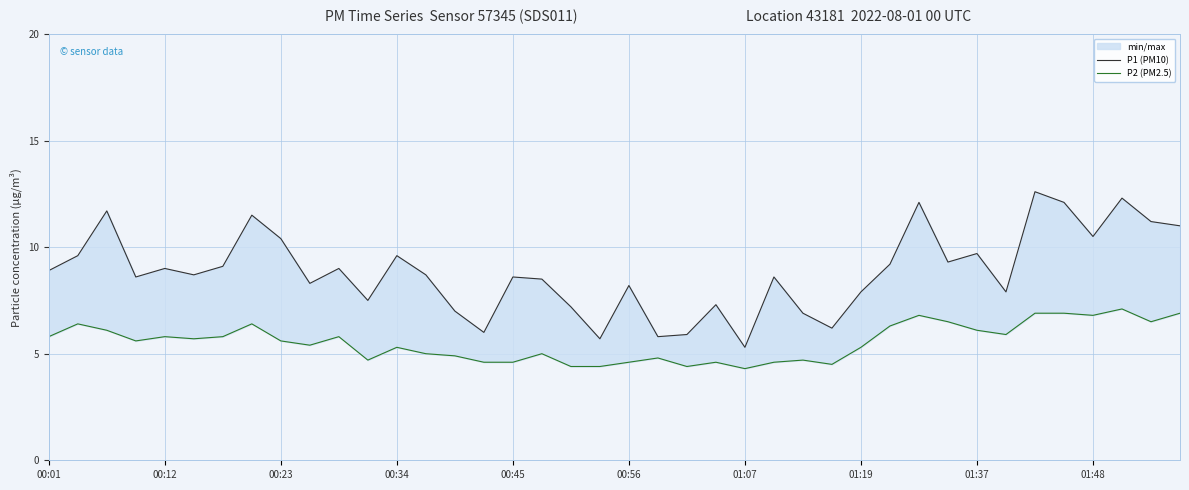

What is the average value of the P2 (PM2.5) series?

5.5